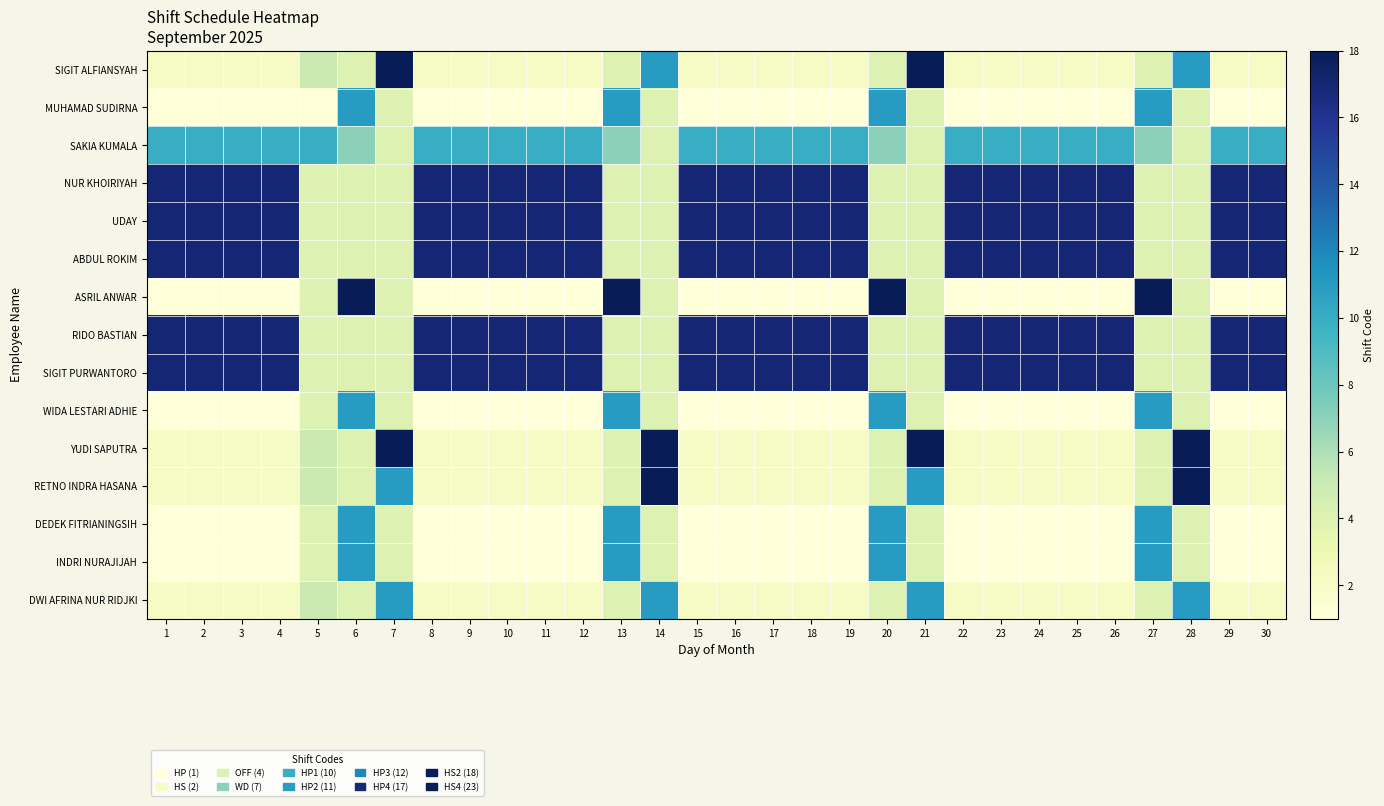

Reading left to right, what are all the values shown in this chart?

SIGIT ALFIANSYAH: 1=2	2=2	3=2	4=2	5=5	6=4	7=18	8=2	9=2	10=2	11=2	12=2	13=4	14=11	15=2	16=2	17=2	18=2	19=2	20=4	21=18	22=2	23=2	24=2	25=2	26=2	27=4	28=11	29=2	30=2
MUHAMAD SUDIRNA: 1=1	2=1	3=1	4=1	5=1	6=11	7=4	8=1	9=1	10=1	11=1	12=1	13=11	14=4	15=1	16=1	17=1	18=1	19=1	20=11	21=4	22=1	23=1	24=1	25=1	26=1	27=11	28=4	29=1	30=1
SAKIA KUMALA: 1=10	2=10	3=10	4=10	5=10	6=7	7=4	8=10	9=10	10=10	11=10	12=10	13=7	14=4	15=10	16=10	17=10	18=10	19=10	20=7	21=4	22=10	23=10	24=10	25=10	26=10	27=7	28=4	29=10	30=10
NUR KHOIRIYAH: 1=17	2=17	3=17	4=17	5=4	6=4	7=4	8=17	9=17	10=17	11=17	12=17	13=4	14=4	15=17	16=17	17=17	18=17	19=17	20=4	21=4	22=17	23=17	24=17	25=17	26=17	27=4	28=4	29=17	30=17
UDAY: 1=17	2=17	3=17	4=17	5=4	6=4	7=4	8=17	9=17	10=17	11=17	12=17	13=4	14=4	15=17	16=17	17=17	18=17	19=17	20=4	21=4	22=17	23=17	24=17	25=17	26=17	27=4	28=4	29=17	30=17
ABDUL ROKIM: 1=17	2=17	3=17	4=17	5=4	6=4	7=4	8=17	9=17	10=17	11=17	12=17	13=4	14=4	15=17	16=17	17=17	18=17	19=17	20=4	21=4	22=17	23=17	24=17	25=17	26=17	27=4	28=4	29=17	30=17
ASRIL ANWAR: 1=1	2=1	3=1	4=1	5=4	6=18	7=4	8=1	9=1	10=1	11=1	12=1	13=18	14=4	15=1	16=1	17=1	18=1	19=1	20=18	21=4	22=1	23=1	24=1	25=1	26=1	27=18	28=4	29=1	30=1
RIDO BASTIAN: 1=17	2=17	3=17	4=17	5=4	6=4	7=4	8=17	9=17	10=17	11=17	12=17	13=4	14=4	15=17	16=17	17=17	18=17	19=17	20=4	21=4	22=17	23=17	24=17	25=17	26=17	27=4	28=4	29=17	30=17
SIGIT PURWANTORO: 1=17	2=17	3=17	4=17	5=4	6=4	7=4	8=17	9=17	10=17	11=17	12=17	13=4	14=4	15=17	16=17	17=17	18=17	19=17	20=4	21=4	22=17	23=17	24=17	25=17	26=17	27=4	28=4	29=17	30=17
WIDA LESTARI ADHIE: 1=1	2=1	3=1	4=1	5=4	6=11	7=4	8=1	9=1	10=1	11=1	12=1	13=11	14=4	15=1	16=1	17=1	18=1	19=1	20=11	21=4	22=1	23=1	24=1	25=1	26=1	27=11	28=4	29=1	30=1
YUDI SAPUTRA: 1=2	2=2	3=2	4=2	5=5	6=4	7=18	8=2	9=2	10=2	11=2	12=2	13=4	14=18	15=2	16=2	17=2	18=2	19=2	20=4	21=18	22=2	23=2	24=2	25=2	26=2	27=4	28=18	29=2	30=2
RETNO INDRA HASANA: 1=2	2=2	3=2	4=2	5=5	6=4	7=11	8=2	9=2	10=2	11=2	12=2	13=4	14=18	15=2	16=2	17=2	18=2	19=2	20=4	21=11	22=2	23=2	24=2	25=2	26=2	27=4	28=18	29=2	30=2
DEDEK FITRIANINGSIH: 1=1	2=1	3=1	4=1	5=4	6=11	7=4	8=1	9=1	10=1	11=1	12=1	13=11	14=4	15=1	16=1	17=1	18=1	19=1	20=11	21=4	22=1	23=1	24=1	25=1	26=1	27=11	28=4	29=1	30=1
INDRI NURAJIJAH: 1=1	2=1	3=1	4=1	5=4	6=11	7=4	8=1	9=1	10=1	11=1	12=1	13=11	14=4	15=1	16=1	17=1	18=1	19=1	20=11	21=4	22=1	23=1	24=1	25=1	26=1	27=11	28=4	29=1	30=1
DWI AFRINA NUR RIDJKI: 1=2	2=2	3=2	4=2	5=5	6=4	7=11	8=2	9=2	10=2	11=2	12=2	13=4	14=11	15=2	16=2	17=2	18=2	19=2	20=4	21=11	22=2	23=2	24=2	25=2	26=2	27=4	28=11	29=2	30=2